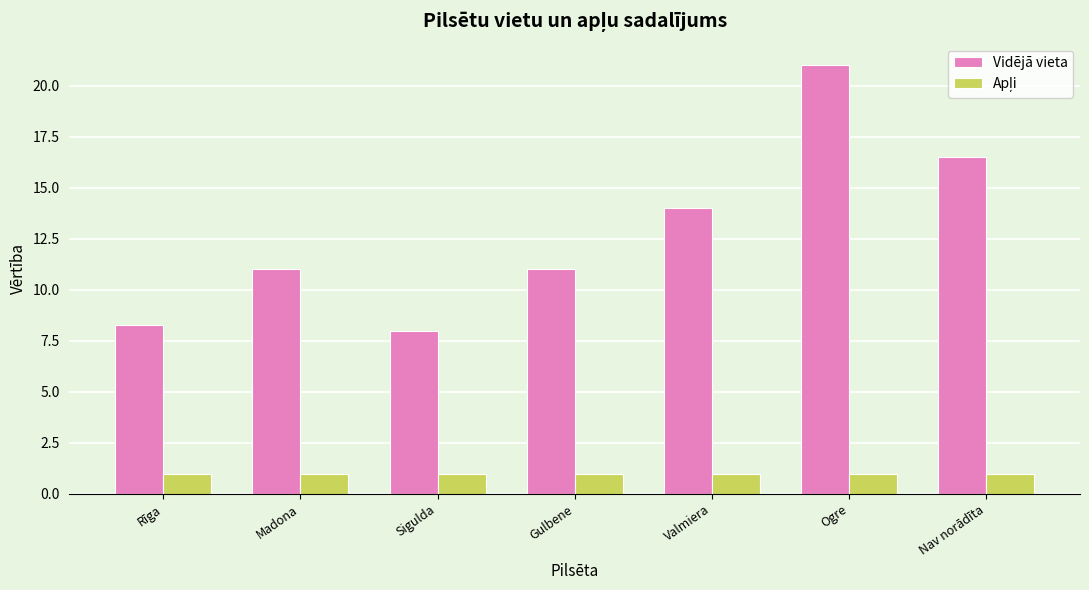

How many groups of bars are there?

7